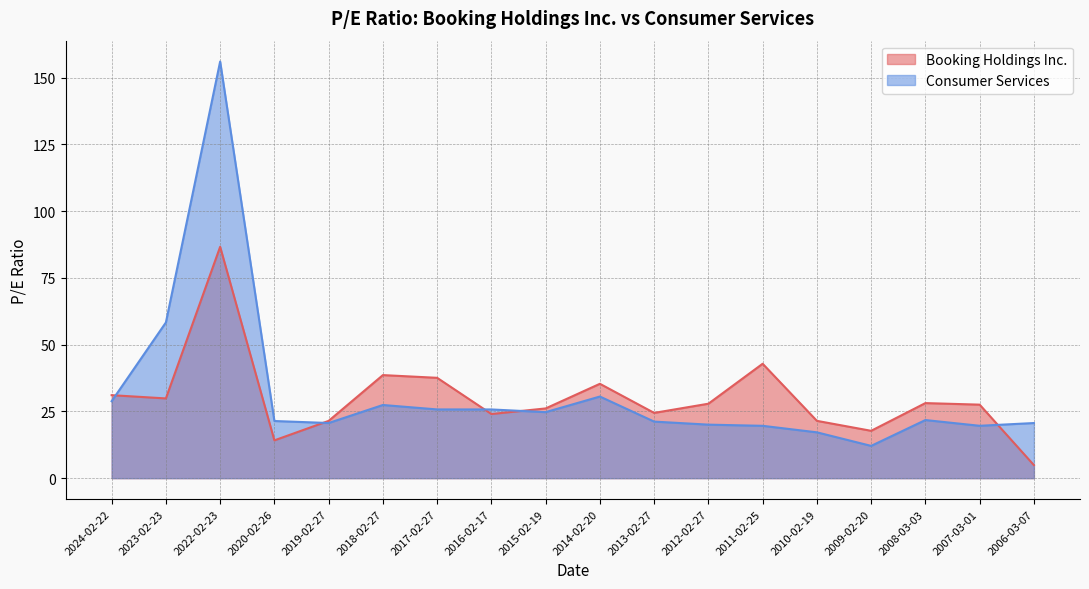

What value does the Consumer Services series have at 2006-03-07?

20.6